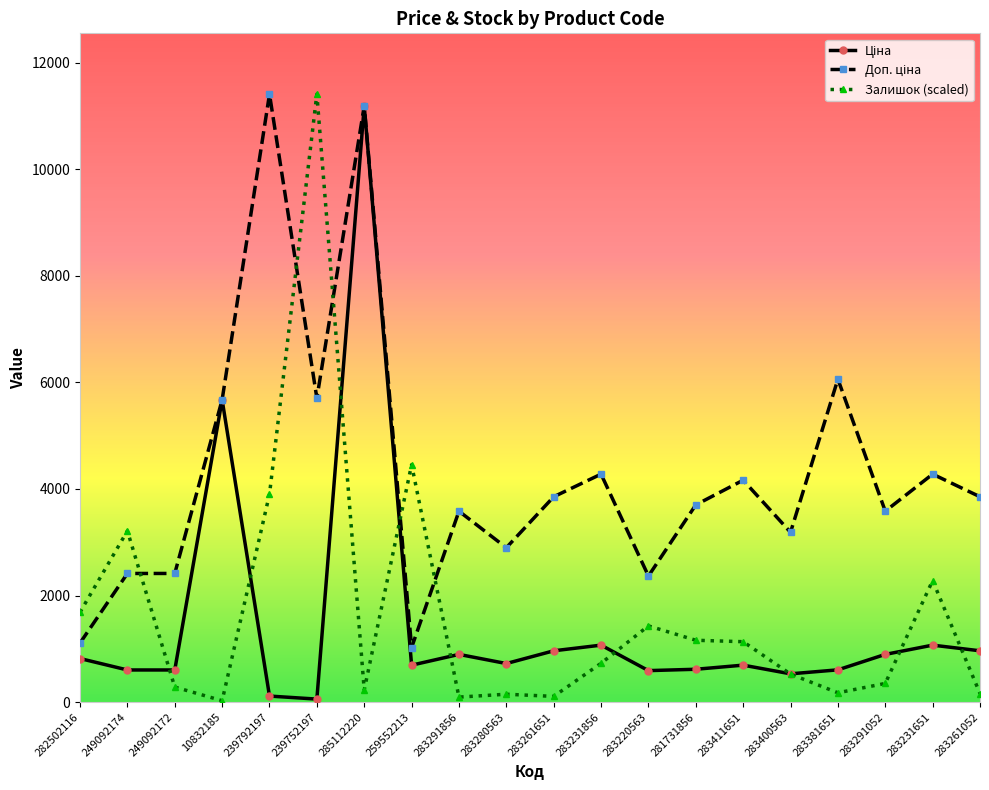

The Залишок (scaled) series shows 293.0 at 283231856. True or false?

False